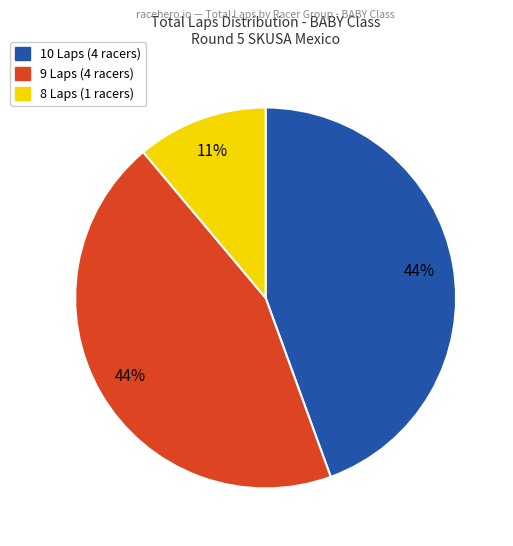

How many segments does this pie chart have?

3